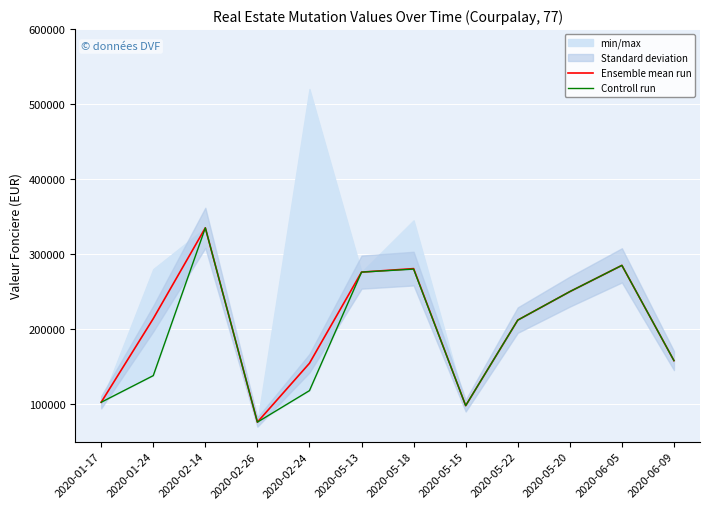

At which label is Ensemble mean run closest to 205500?

2020-05-22